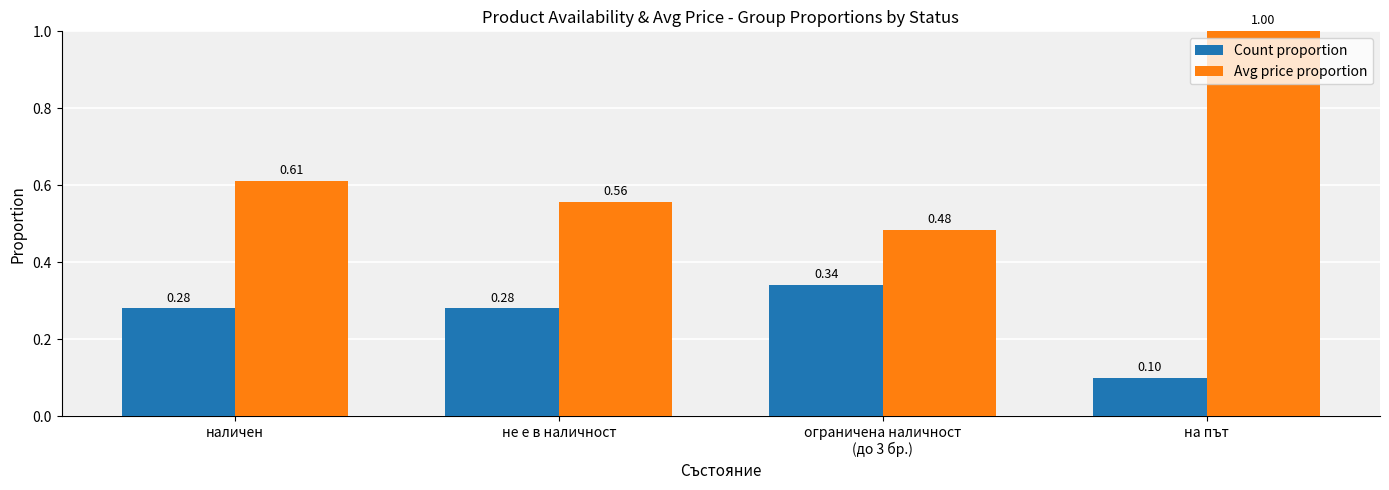

What is the sum of all Count proportion values?

1.0